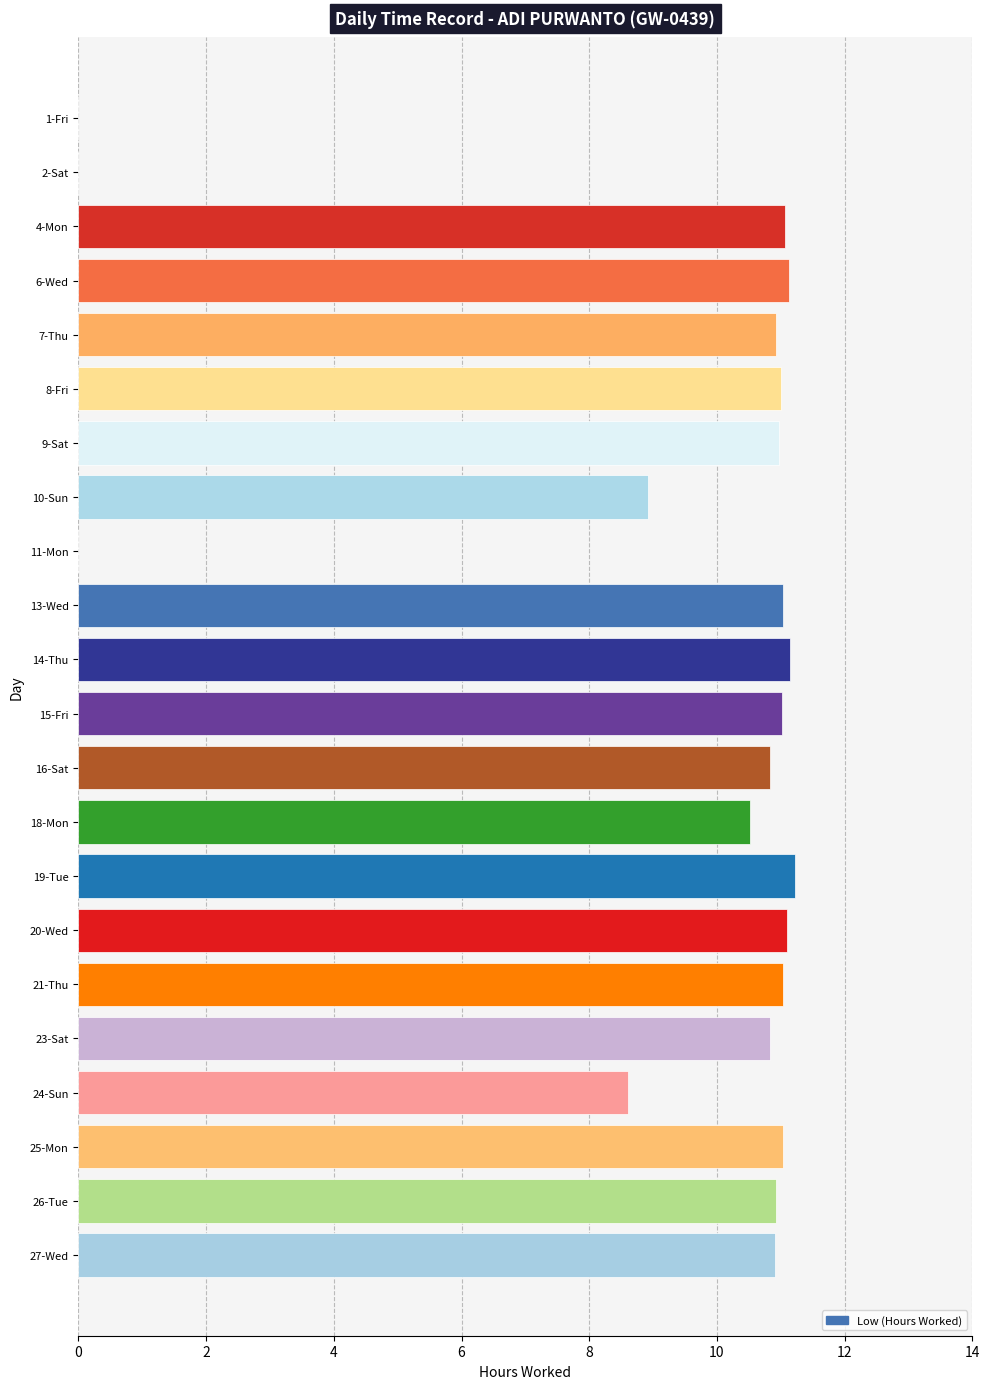

At which label is the value closest to 5?

24-Sun